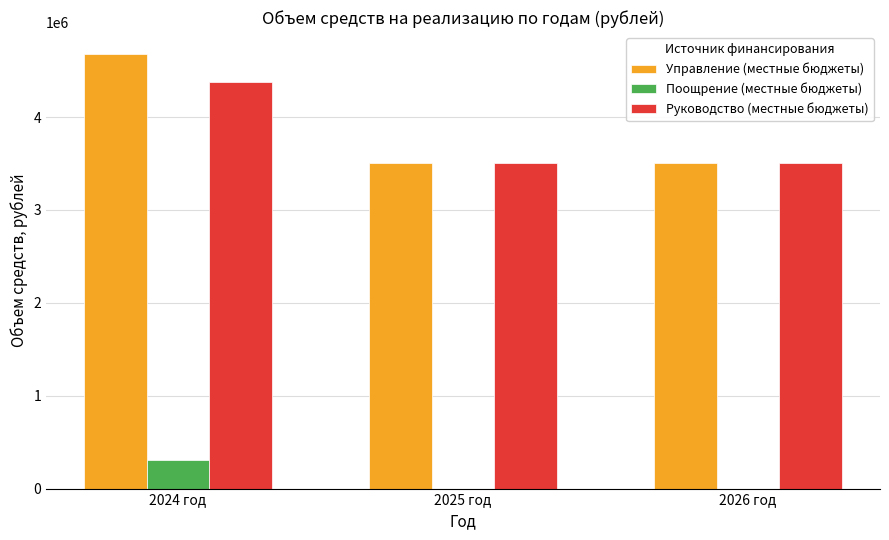

Is the value of Поощрение (местные бюджеты) at 2025 год greater than the value of Управление (местные бюджеты) at 2025 год?

No